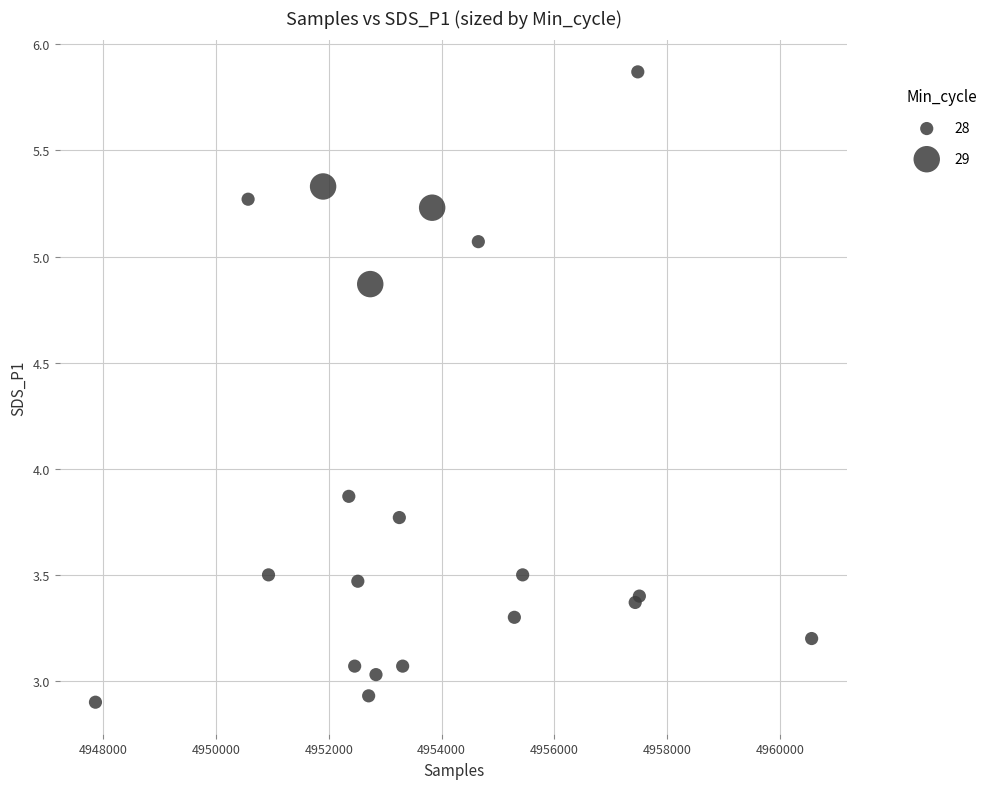

What Y value in the scatter plot is closest to 4?

3.9